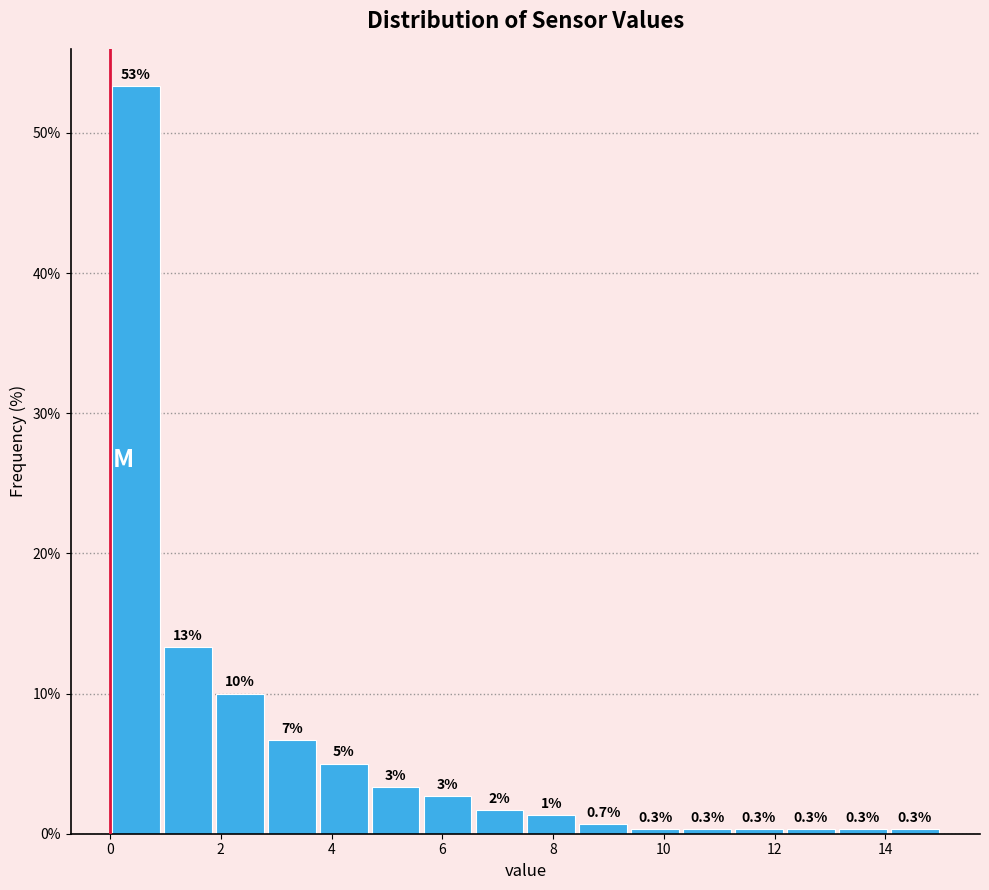

Over which range of the x-axis is the bar tallest?

0.0 to 1.0